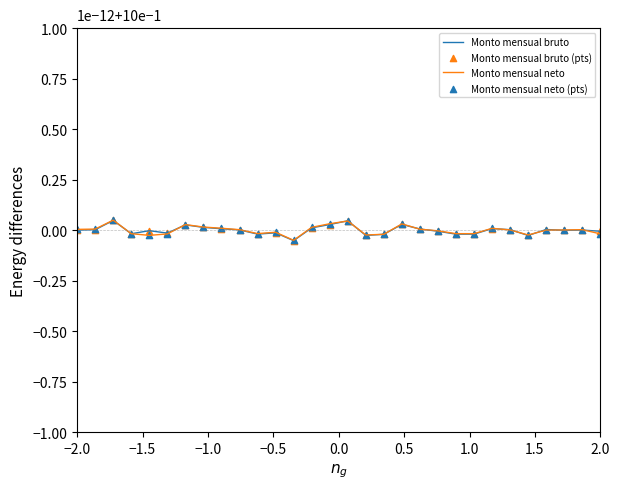

Does the chart have visible grid lines?

No